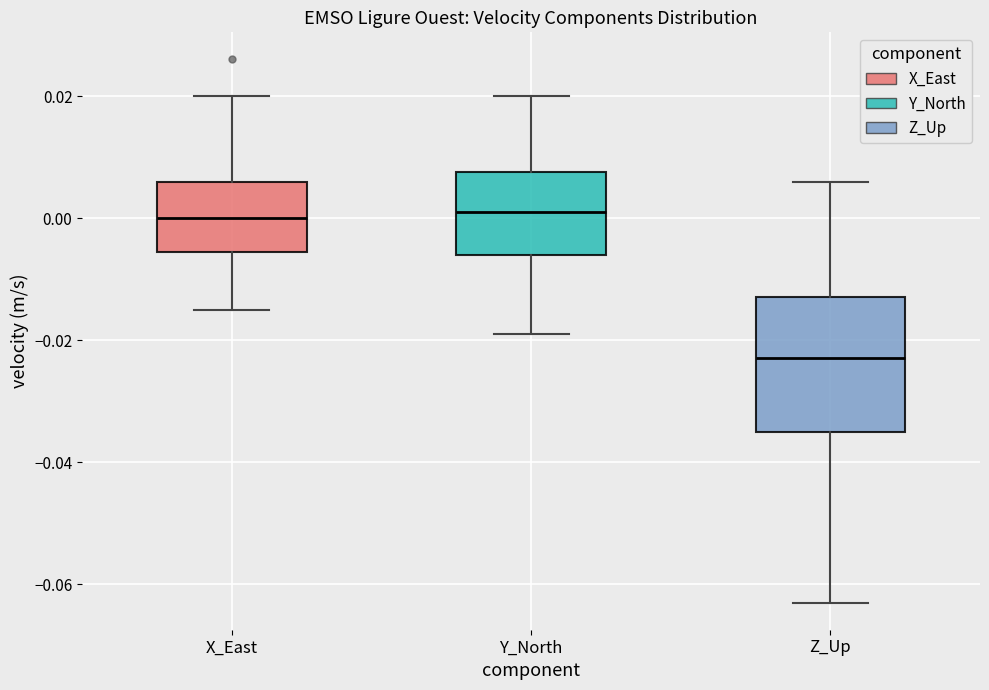

Which box is the tallest, from its lower edge to its upper edge?

Z_Up